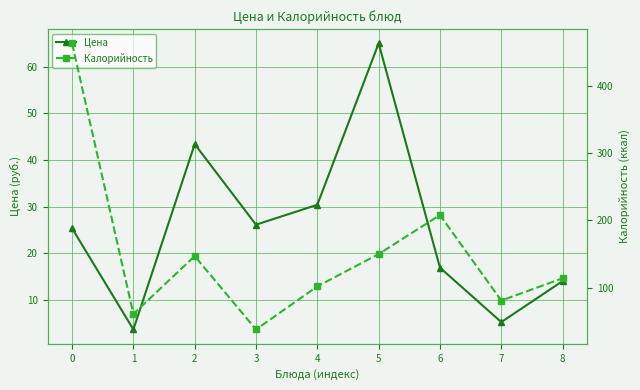

Reading right to left, extract all data points from this chart.

Цена: 8=14.0	7=5.2	6=16.9	5=65.0	4=30.4	3=26.1	2=43.4	1=3.6	0=25.3
Калорийность: 8=114.0	7=81.0	6=208.0	5=150.0	4=102.0	3=38.0	2=147.0	1=61.0	0=463.0